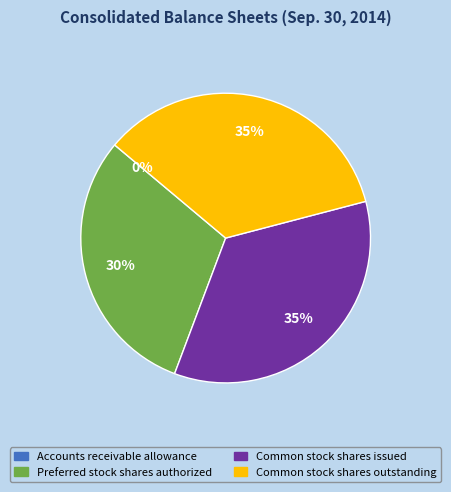

The Common stock shares issued slice represents 20% of the pie. True or false?

False